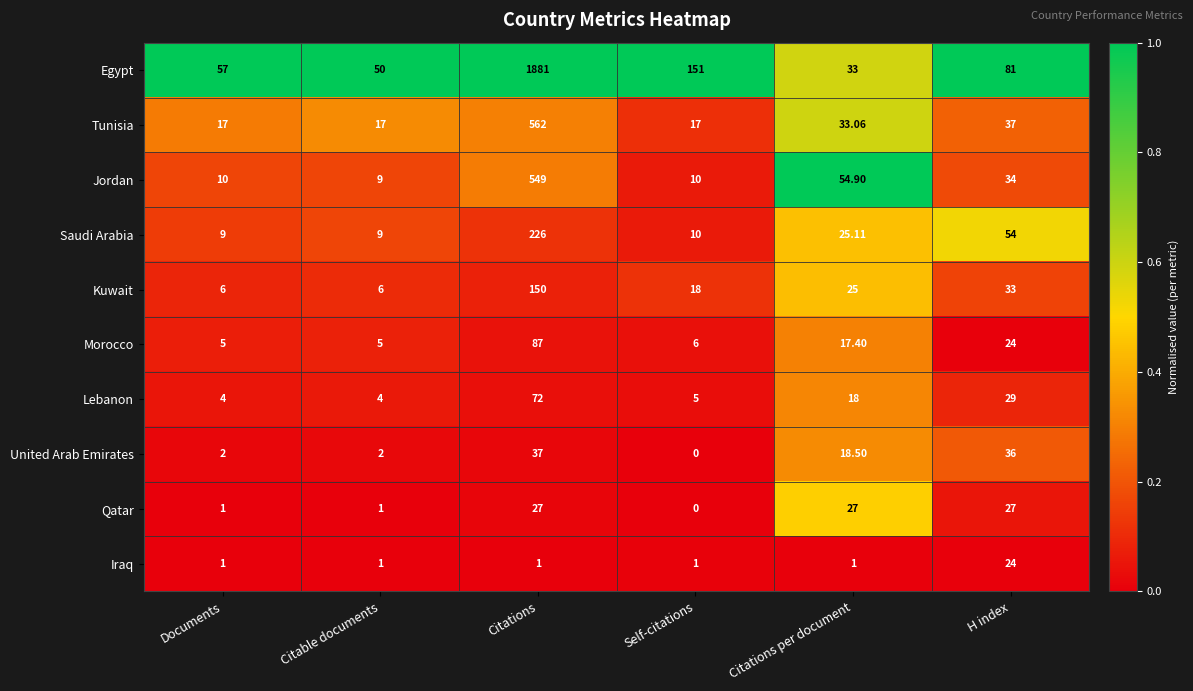

At which label is Tunisia closest to 289?

H index